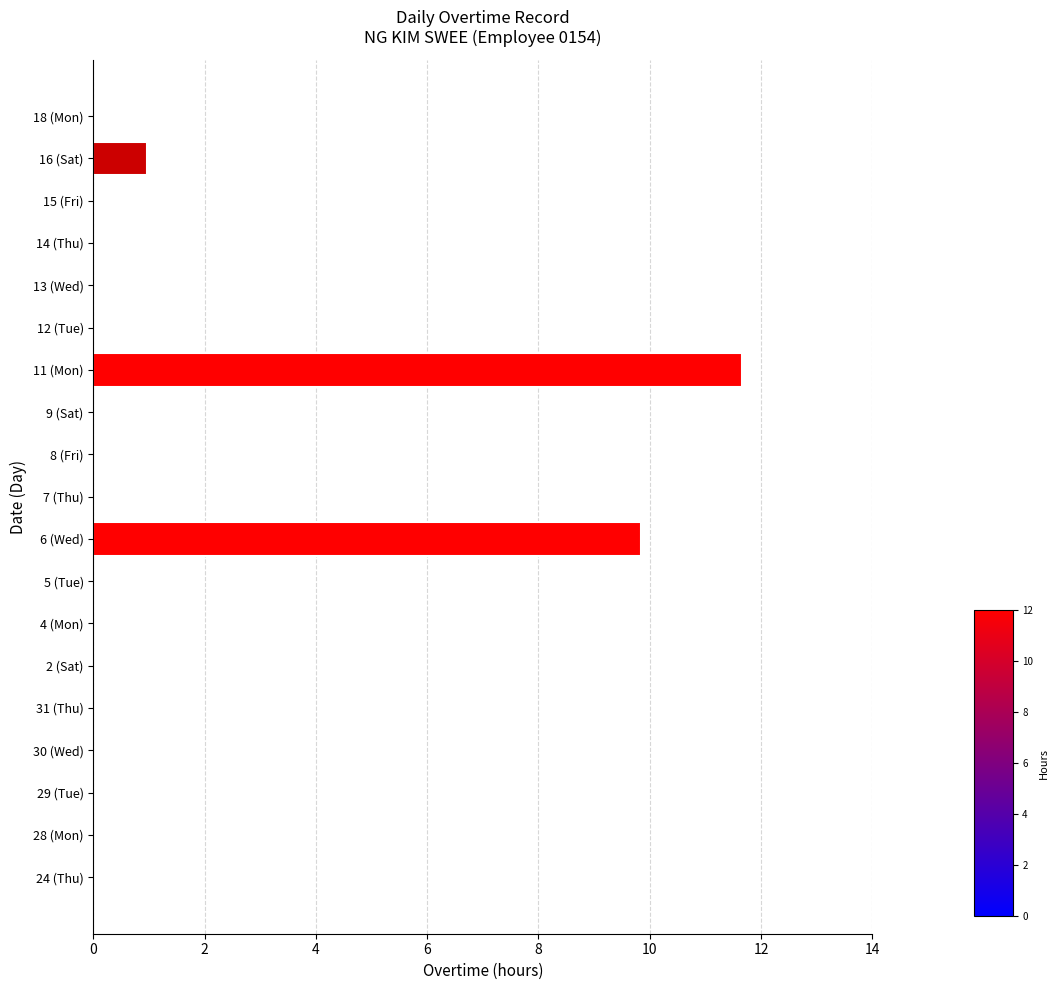

The value at 2 (Sat) is 0.0. True or false?

True